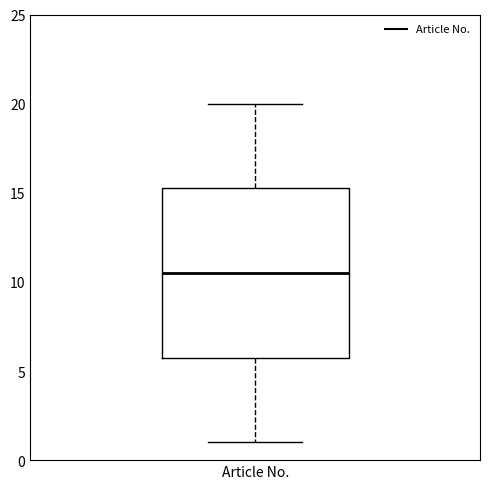

Transcribe this box plot: give where the median line is, the range the box spans, and where the two whiskers end, as read against the y-axis. The values are not printed on the chart, so give them approximately, as read against the axis.

median 10.5, box 6.0 to 15.5, whiskers 1.0 to 20.0